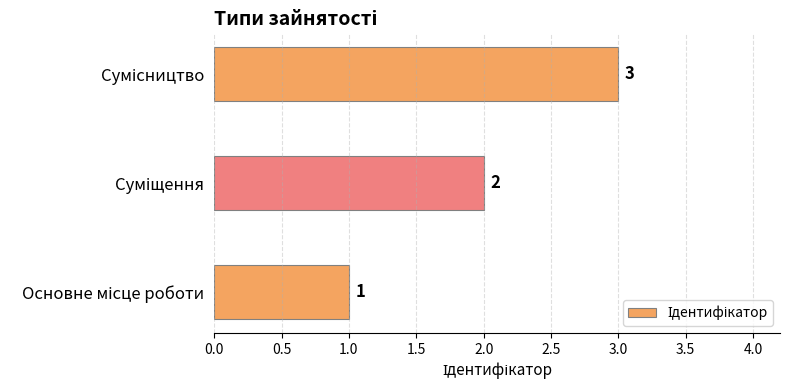

What is the greatest value displayed?

3